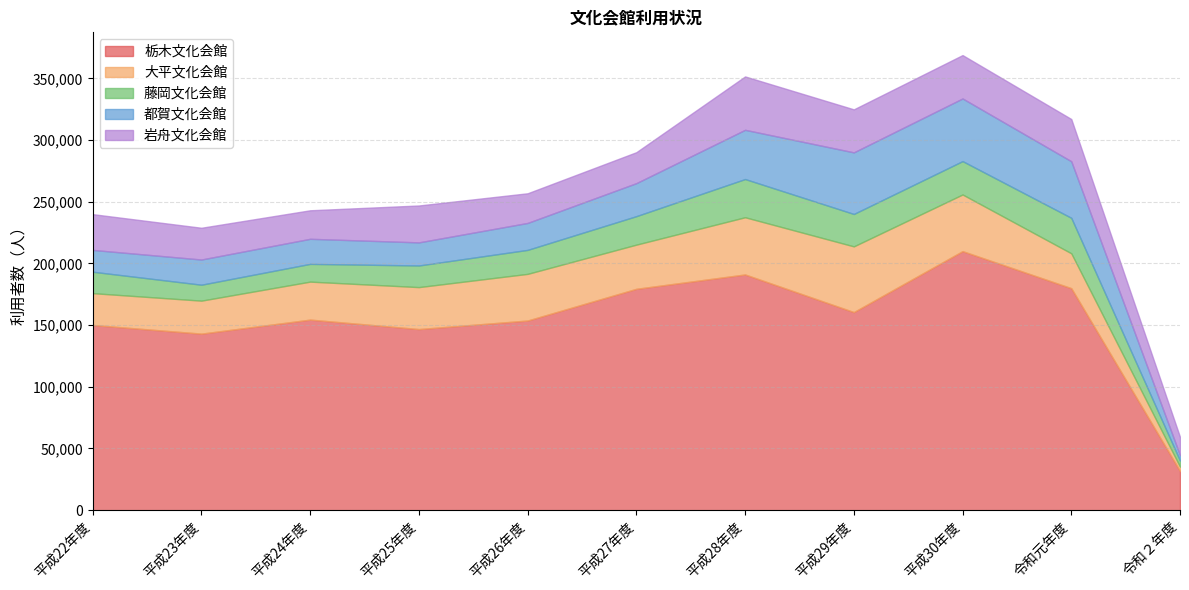

Which series changed the most between 平成22年度 and 平成30年度?

栃木文化会館